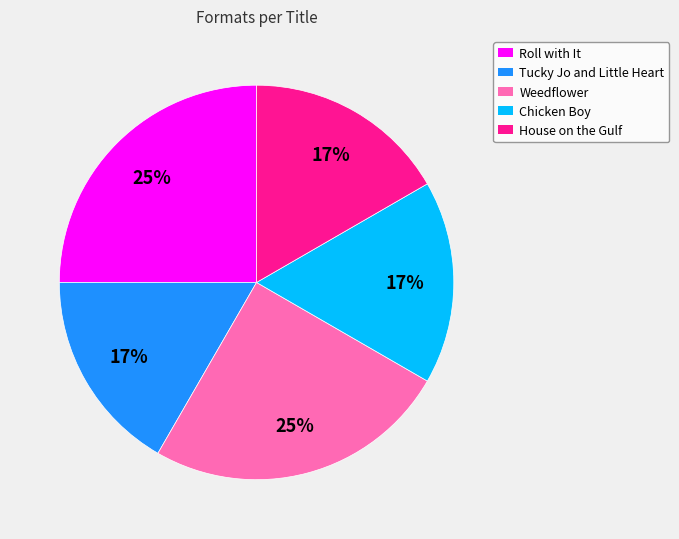

What percentage is the Weedflower slice, to the nearest percent?

25%